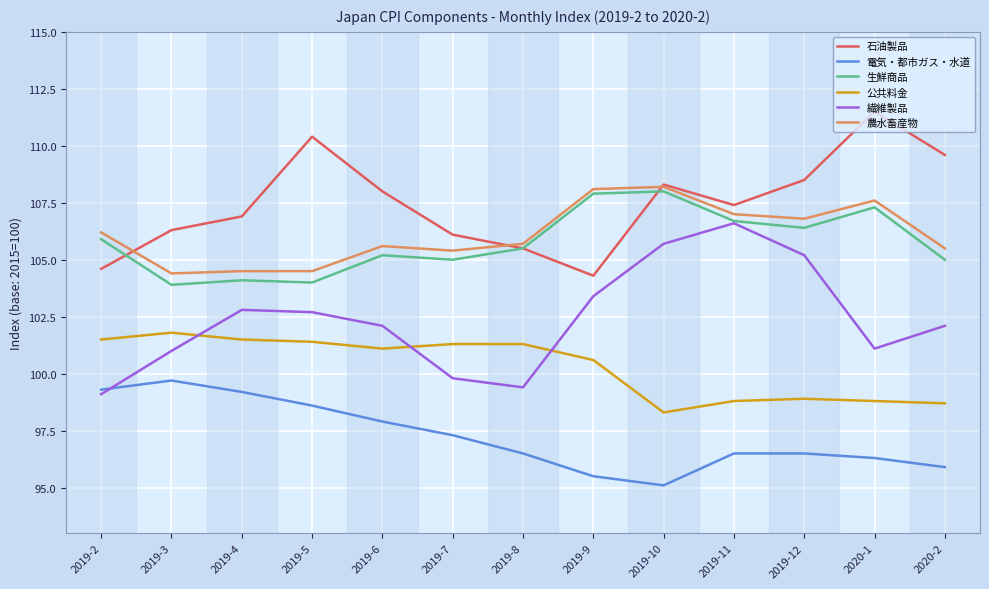

Reading right to left, list all the values displayed in this chart.

石油製品: 2020-2=109.6	2020-1=111.5	2019-12=108.5	2019-11=107.4	2019-10=108.3	2019-9=104.3	2019-8=105.5	2019-7=106.1	2019-6=108.0	2019-5=110.4	2019-4=106.9	2019-3=106.3	2019-2=104.6
電気・都市ガス・水道: 2020-2=95.9	2020-1=96.3	2019-12=96.5	2019-11=96.5	2019-10=95.1	2019-9=95.5	2019-8=96.5	2019-7=97.3	2019-6=97.9	2019-5=98.6	2019-4=99.2	2019-3=99.7	2019-2=99.3
生鮮商品: 2020-2=105.0	2020-1=107.3	2019-12=106.4	2019-11=106.7	2019-10=108.0	2019-9=107.9	2019-8=105.5	2019-7=105.0	2019-6=105.2	2019-5=104.0	2019-4=104.1	2019-3=103.9	2019-2=105.9
公共料金: 2020-2=98.7	2020-1=98.8	2019-12=98.9	2019-11=98.8	2019-10=98.3	2019-9=100.6	2019-8=101.3	2019-7=101.3	2019-6=101.1	2019-5=101.4	2019-4=101.5	2019-3=101.8	2019-2=101.5
繊維製品: 2020-2=102.1	2020-1=101.1	2019-12=105.2	2019-11=106.6	2019-10=105.7	2019-9=103.4	2019-8=99.4	2019-7=99.8	2019-6=102.1	2019-5=102.7	2019-4=102.8	2019-3=101.0	2019-2=99.1
農水畜産物: 2020-2=105.5	2020-1=107.6	2019-12=106.8	2019-11=107.0	2019-10=108.2	2019-9=108.1	2019-8=105.7	2019-7=105.4	2019-6=105.6	2019-5=104.5	2019-4=104.5	2019-3=104.4	2019-2=106.2